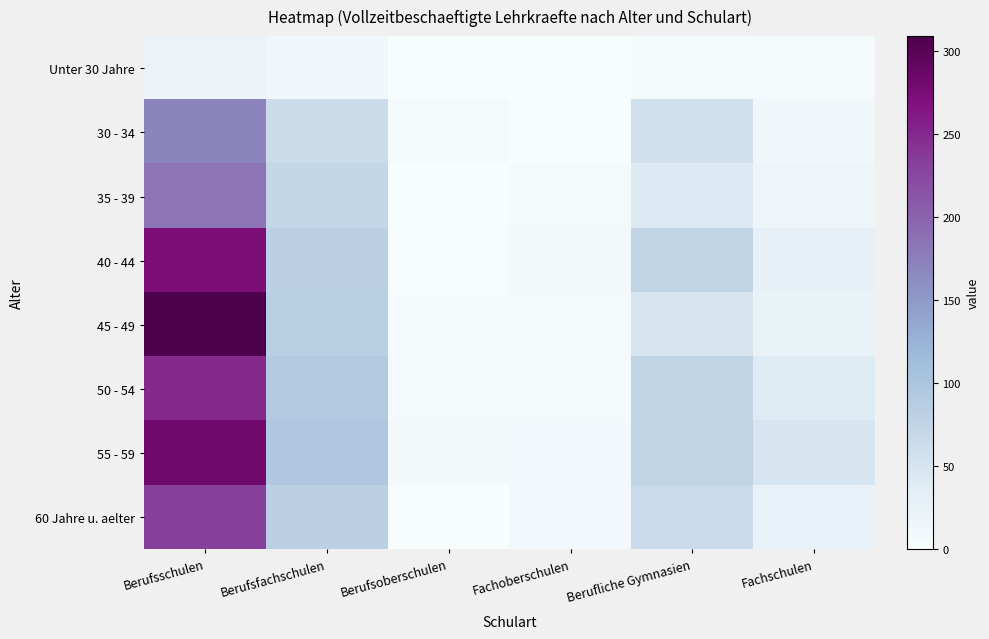

List the series in order of their peak value, highest first.

45 - 49, 55 - 59, 40 - 44, 50 - 54, 60 Jahre u. aelter, 35 - 39, 30 - 34, Unter 30 Jahre